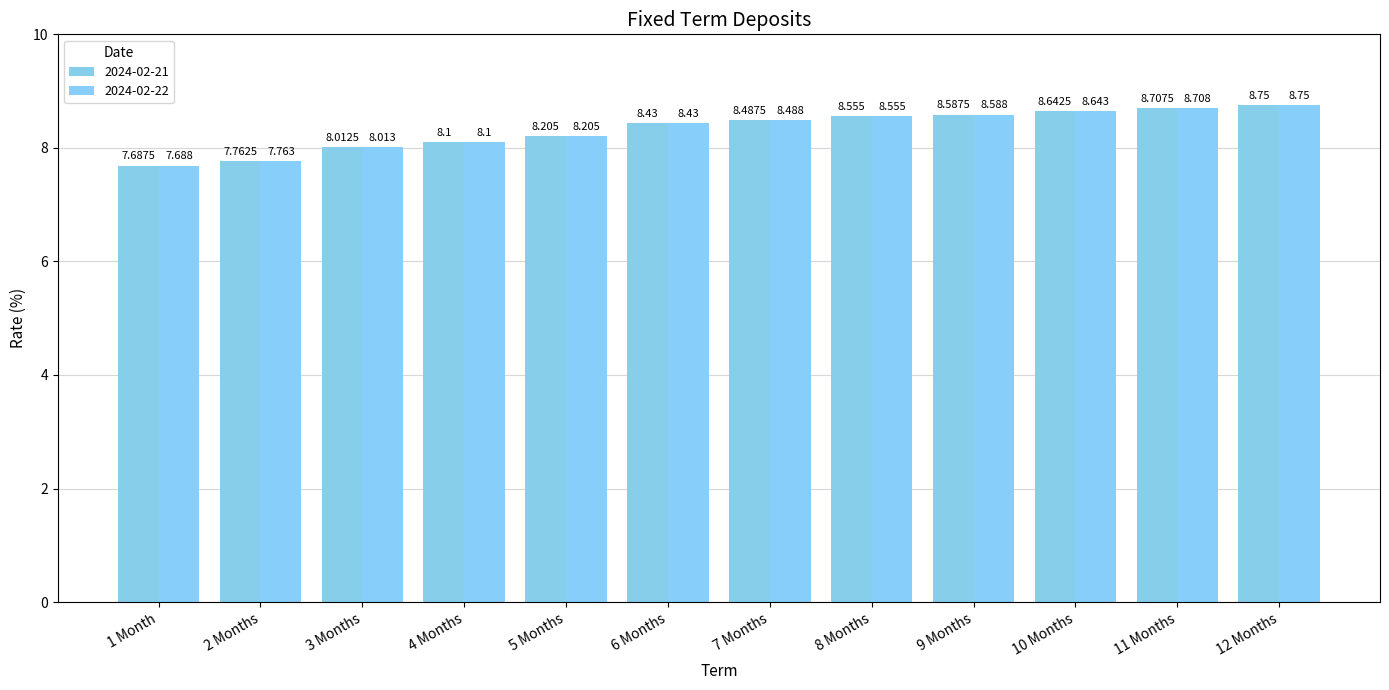

Reading left to right, extract all data points from this chart.

2024-02-21: 1 Month=7.7	2 Months=7.8	3 Months=8.0	4 Months=8.1	5 Months=8.2	6 Months=8.4	7 Months=8.5	8 Months=8.6	9 Months=8.6	10 Months=8.6	11 Months=8.7	12 Months=8.8
2024-02-22: 1 Month=7.7	2 Months=7.8	3 Months=8.0	4 Months=8.1	5 Months=8.2	6 Months=8.4	7 Months=8.5	8 Months=8.6	9 Months=8.6	10 Months=8.6	11 Months=8.7	12 Months=8.8